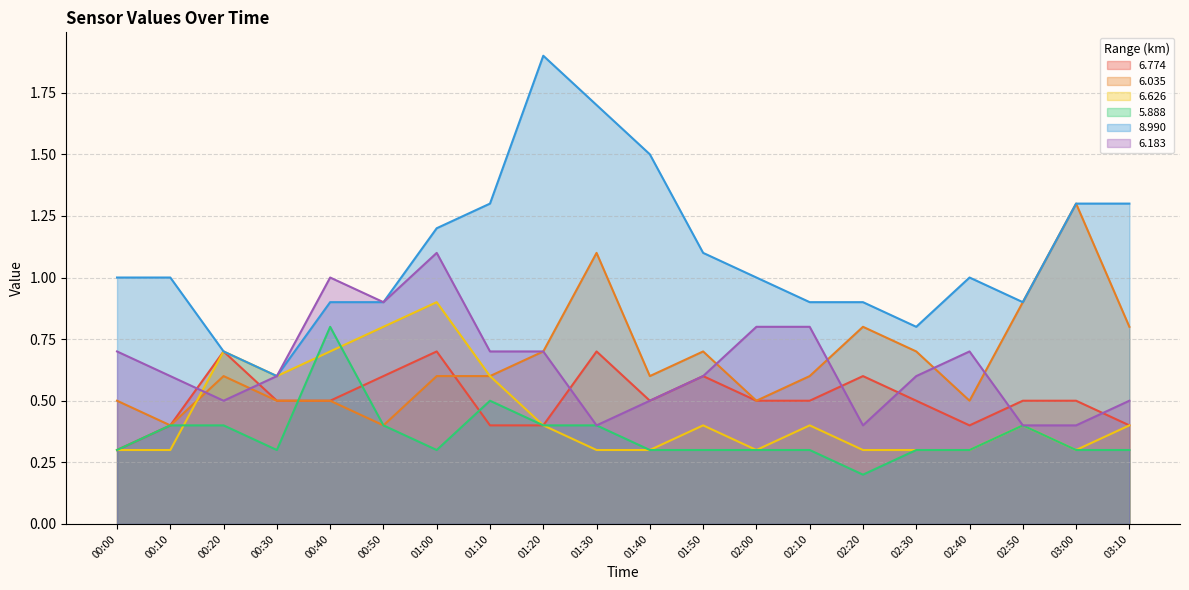

Reading left to right, list all the values displayed in this chart.

  6.774: 0.3	0.4	0.7	0.5	0.5	0.6	0.7	0.4	0.4	0.7	0.5	0.6	0.5	0.5	0.6	0.5	0.4	0.5	0.5	0.4
  6.035: 0.5	0.4	0.6	0.5	0.5	0.4	0.6	0.6	0.7	1.1	0.6	0.7	0.5	0.6	0.8	0.7	0.5	0.9	1.3	0.8
  6.626: 0.3	0.3	0.7	0.6	0.7	0.8	0.9	0.6	0.4	0.3	0.3	0.4	0.3	0.4	0.3	0.3	0.3	0.4	0.3	0.4
  5.888: 0.3	0.4	0.4	0.3	0.8	0.4	0.3	0.5	0.4	0.4	0.3	0.3	0.3	0.3	0.2	0.3	0.3	0.4	0.3	0.3
  8.990: 1.0	1.0	0.7	0.6	0.9	0.9	1.2	1.3	1.9	1.7	1.5	1.1	1.0	0.9	0.9	0.8	1.0	0.9	1.3	1.3
  6.183: 0.7	0.6	0.5	0.6	1.0	0.9	1.1	0.7	0.7	0.4	0.5	0.6	0.8	0.8	0.4	0.6	0.7	0.4	0.4	0.5